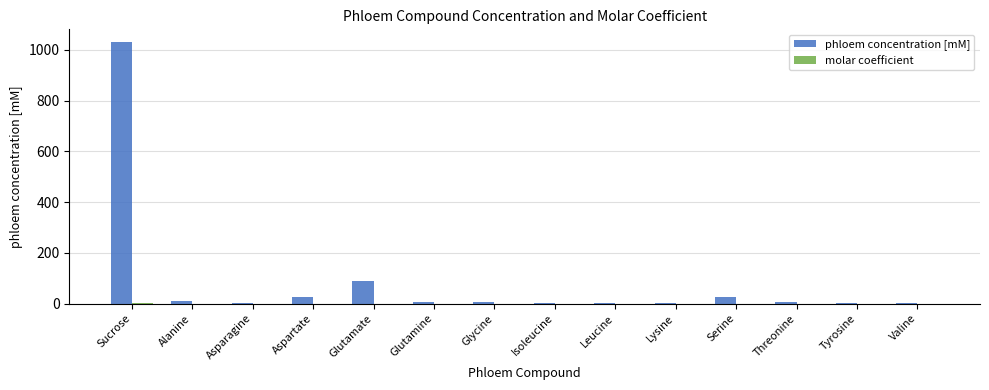

What is the total value across all series at Glutamate?

89.1